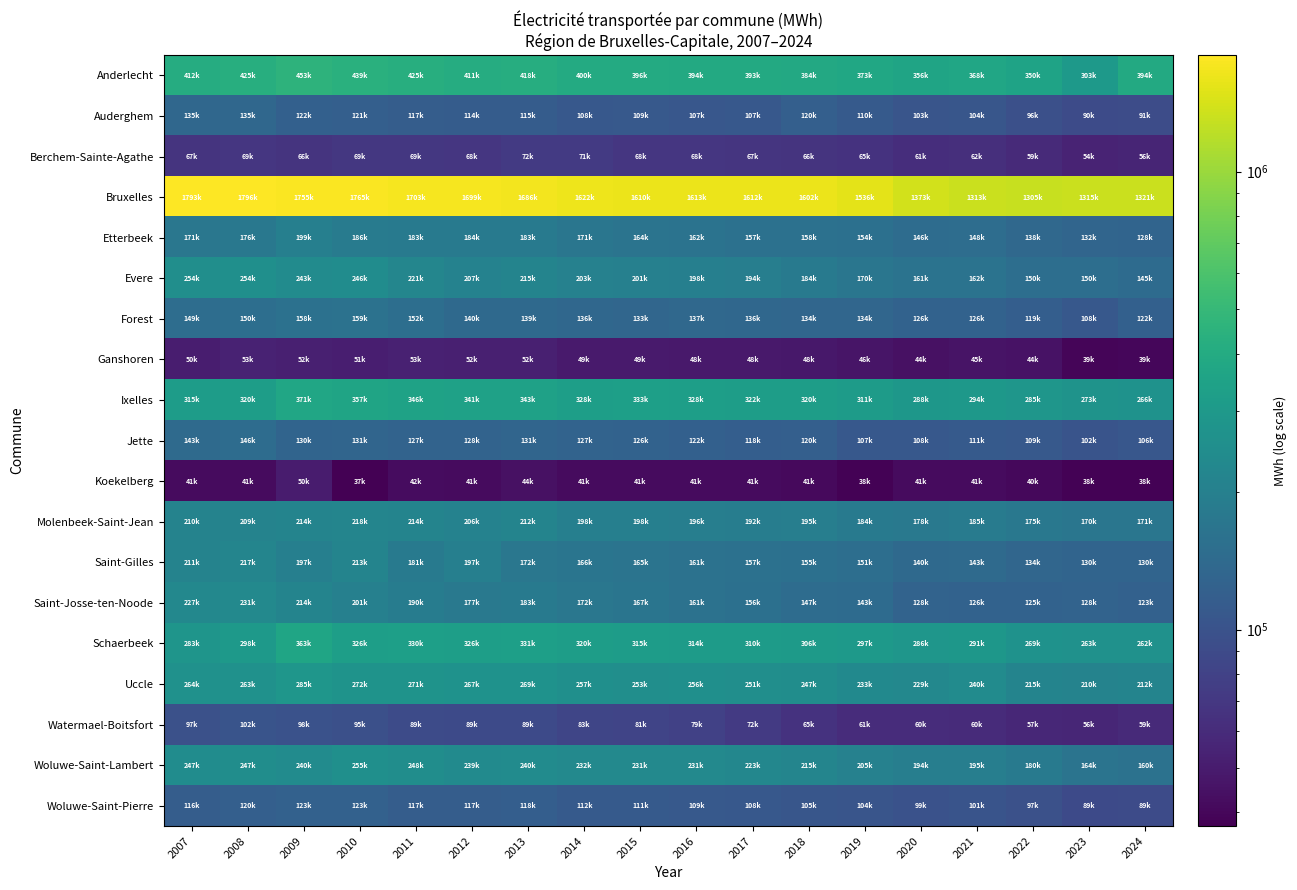

Count the number of data series in this chart.

19